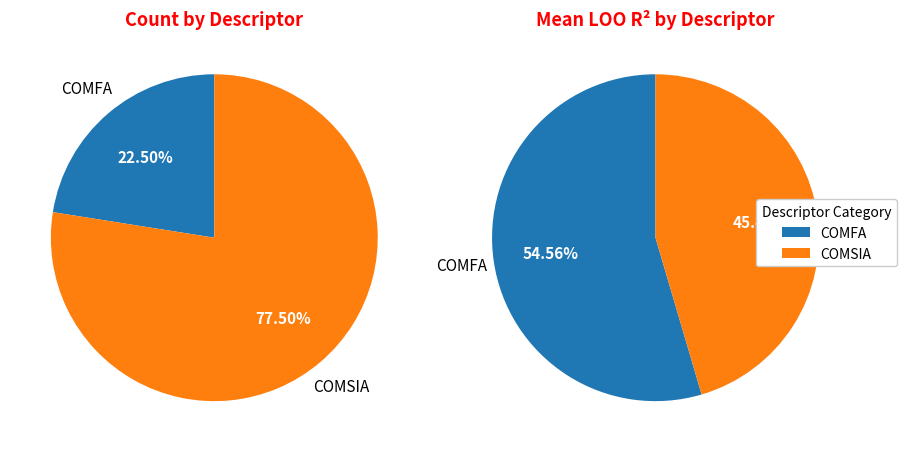

Between COMSIA and COMFA, which is larger?

COMSIA